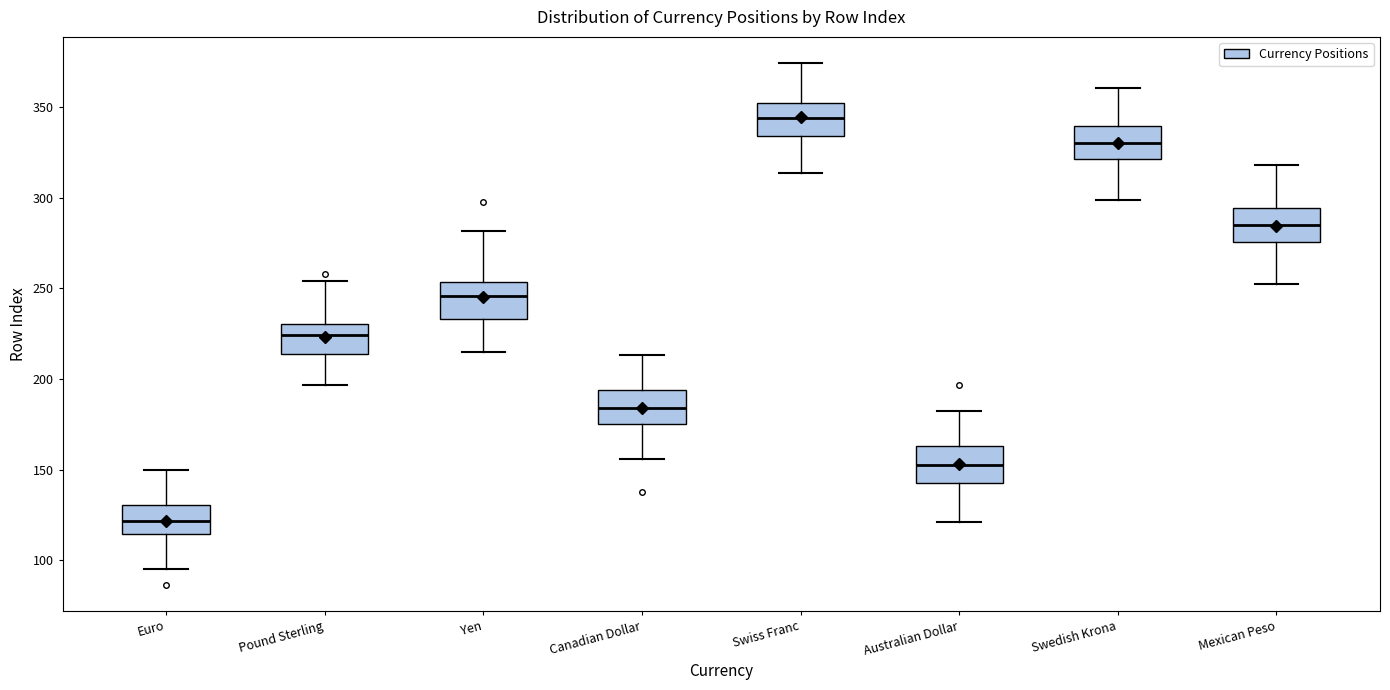

Which box's median line is the lowest?

Euro